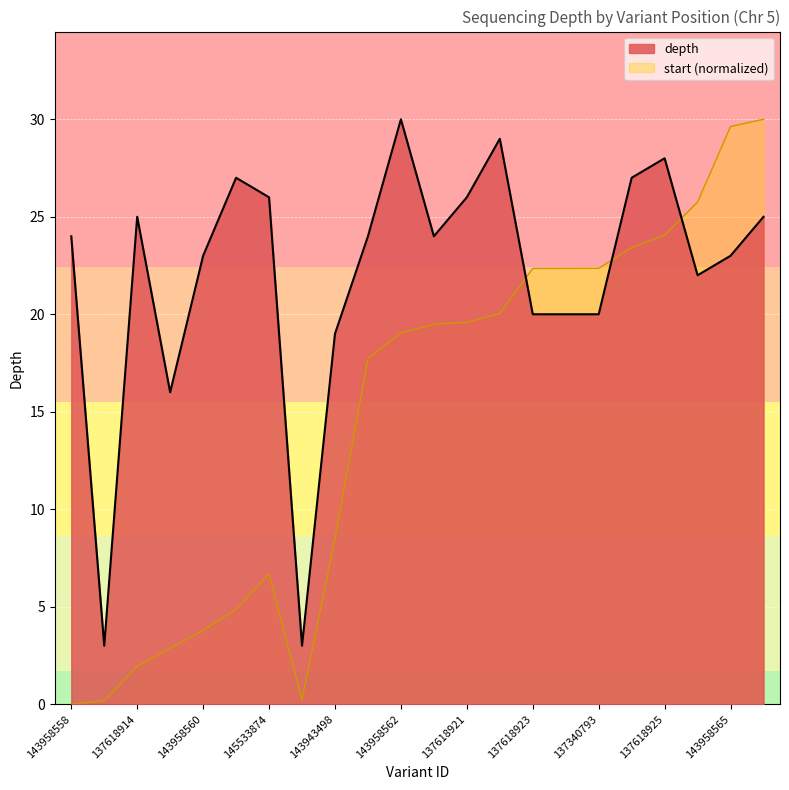

How many lines are shown in the chart?

2